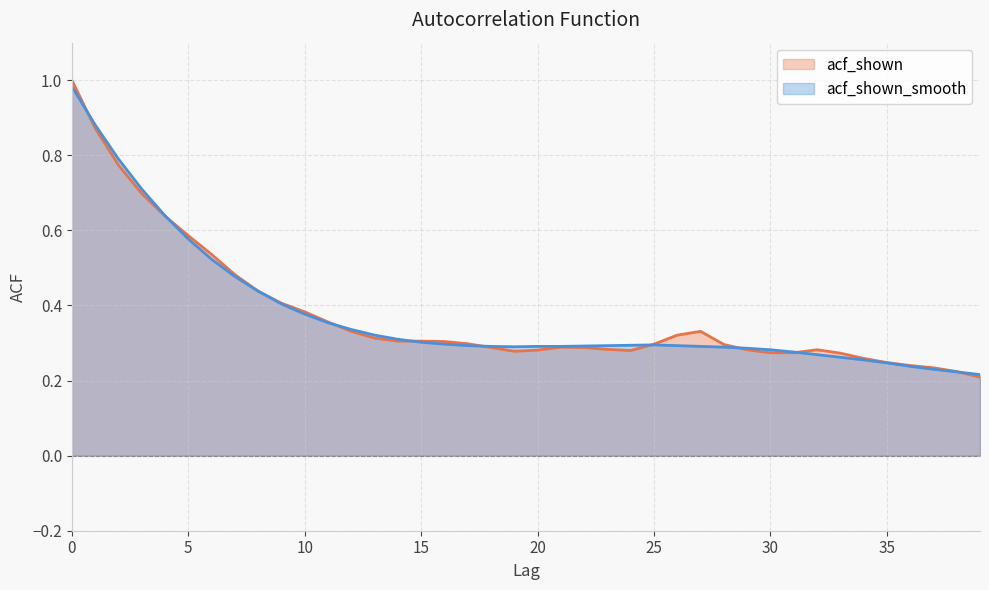

Reading left to right, list all the values displayed in this chart.

acf_shown: 1.0	0.9	0.8	0.7	0.6	0.6	0.5	0.5	0.4	0.4	0.4	0.4	0.3	0.3	0.3	0.3	0.3	0.3	0.3	0.3	0.3	0.3	0.3	0.3	0.3	0.3	0.3	0.3	0.3	0.3	0.3	0.3	0.3	0.3	0.3	0.2	0.2	0.2	0.2	0.2
acf_shown_smooth: 1.0	0.9	0.8	0.7	0.6	0.6	0.5	0.5	0.4	0.4	0.4	0.4	0.3	0.3	0.3	0.3	0.3	0.3	0.3	0.3	0.3	0.3	0.3	0.3	0.3	0.3	0.3	0.3	0.3	0.3	0.3	0.3	0.3	0.3	0.3	0.2	0.2	0.2	0.2	0.2